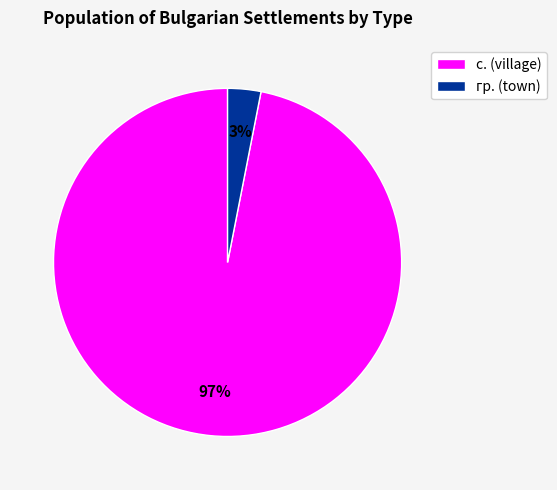

Combined, do гр. (town) and с. (village) account for over 50%?

Yes